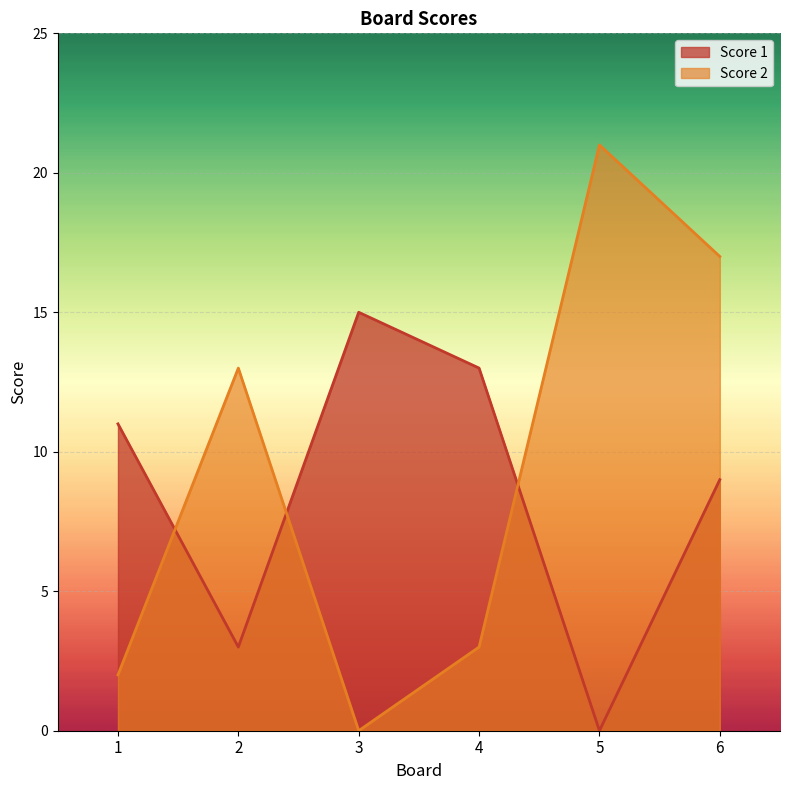

Reading left to right, transcribe all the data shown in this chart.

Score 1: 11	3	15	13	0	9
Score 2: 2	13	0	3	21	17